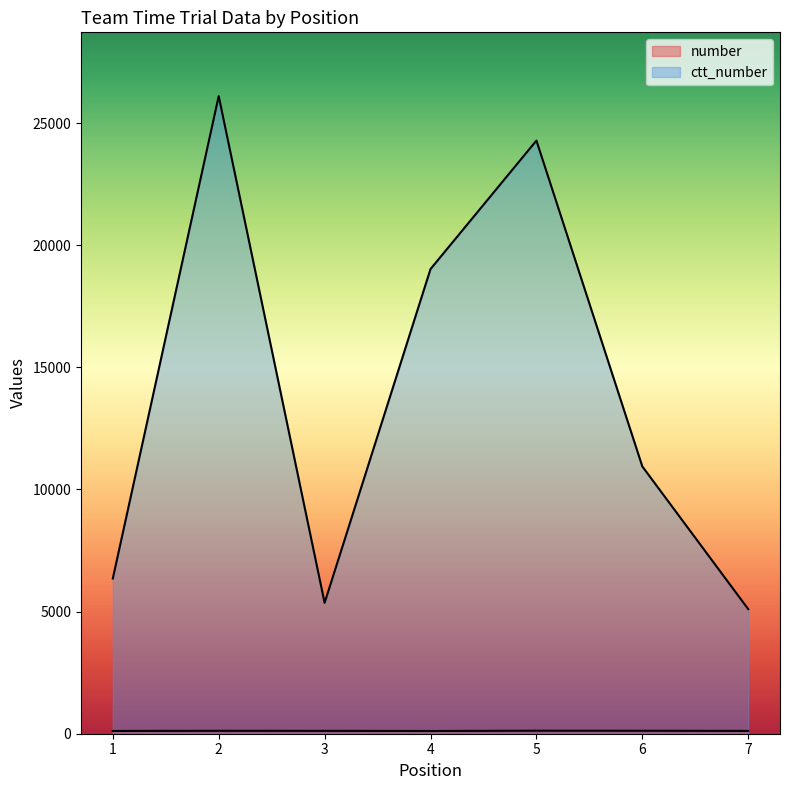

Which series changed the most between 1 and 3?

ctt_number